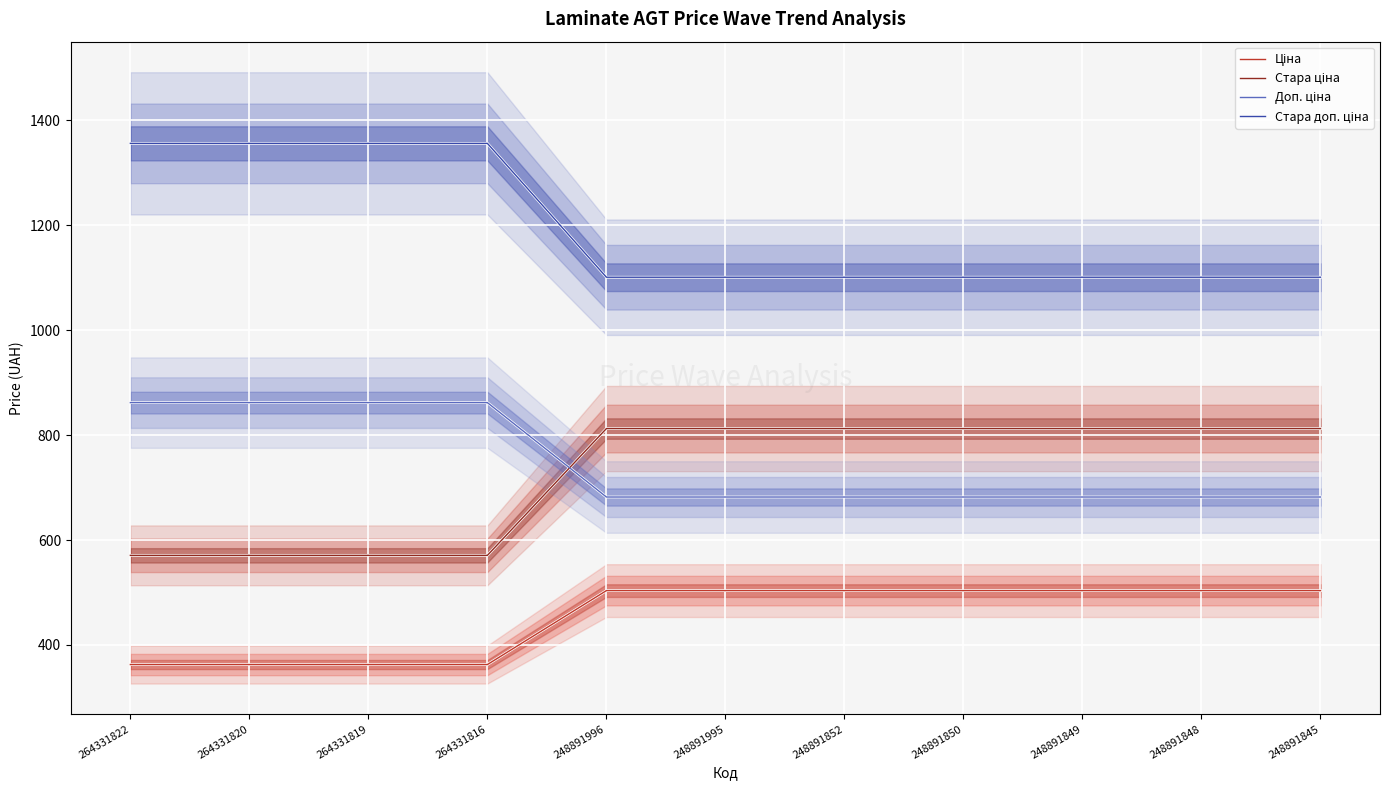

At which label is Ціна closest to 433?

264331822